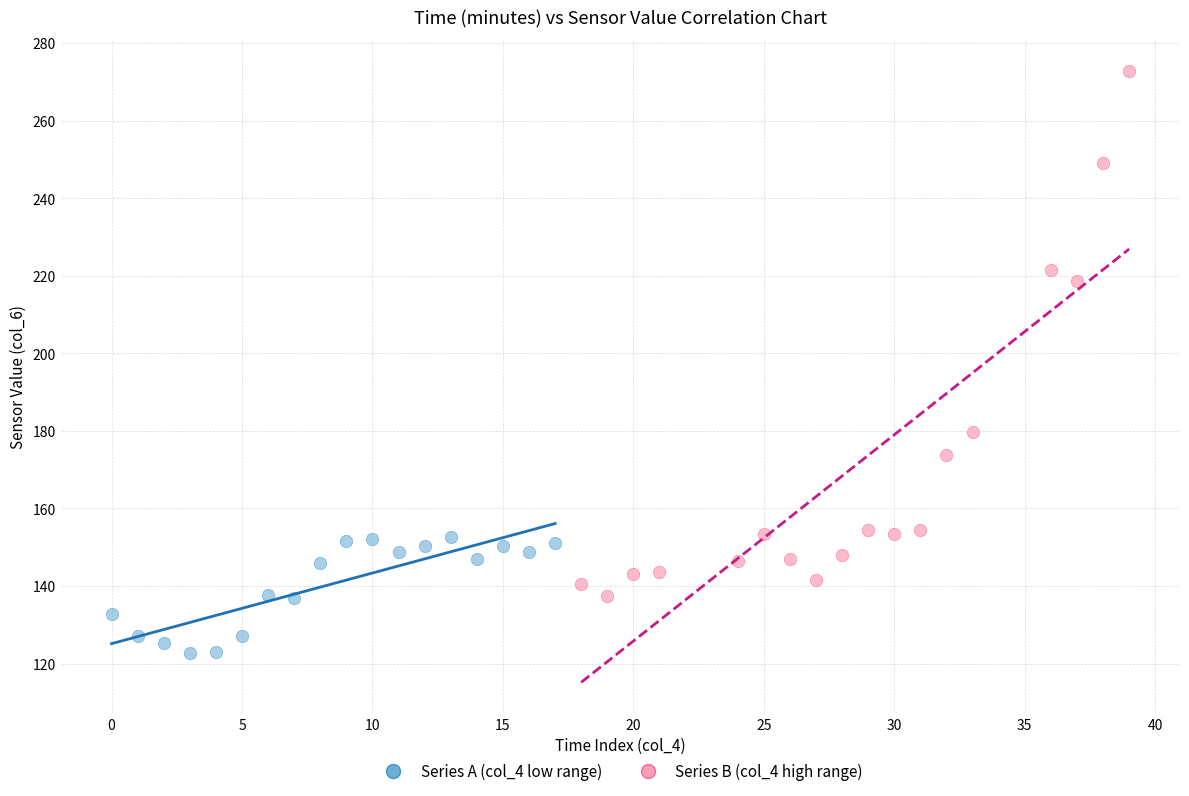

Which series reaches the maximum Y coordinate?

Series B (col_4 high range)